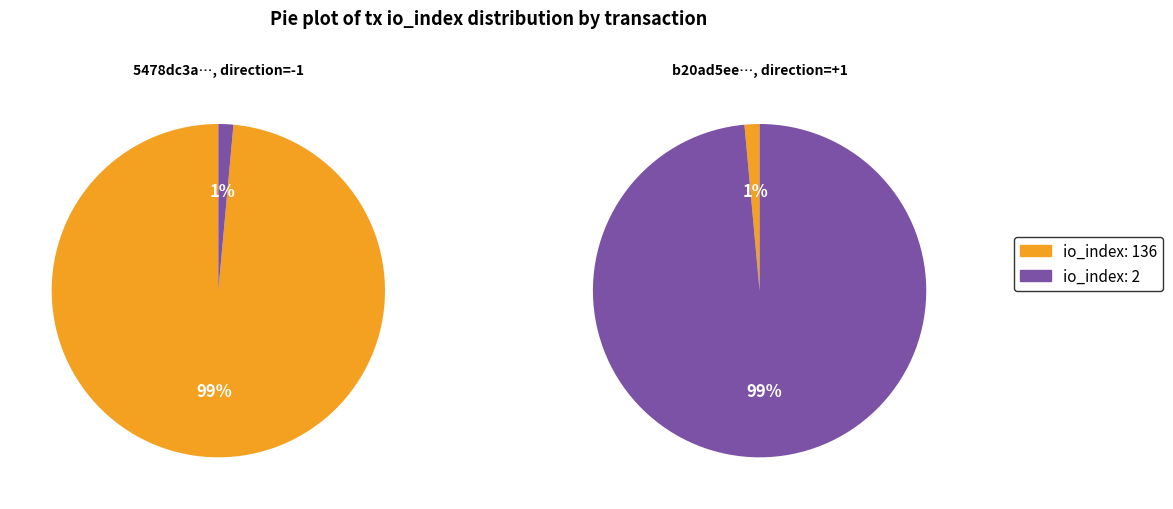

What is the largest slice in the pie chart?

io_index_136